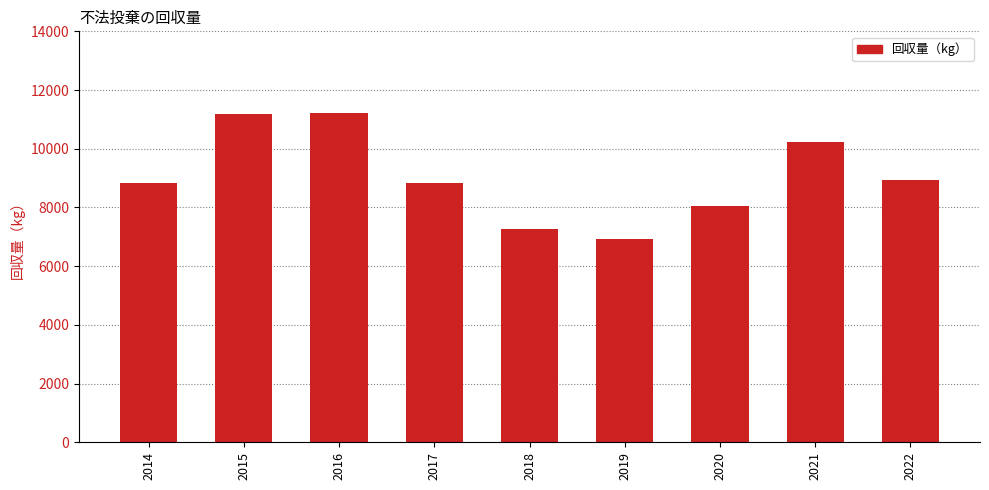

What is the average value?

9050